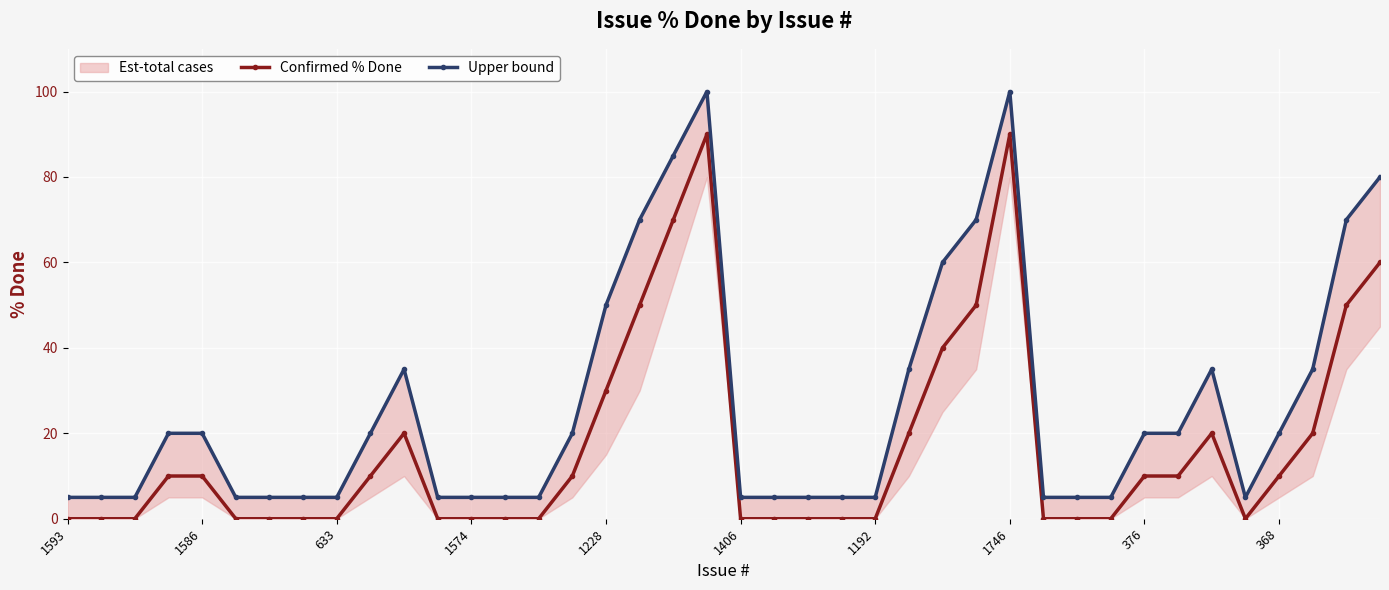

How many data points in Confirmed % Done are less than 10?

20